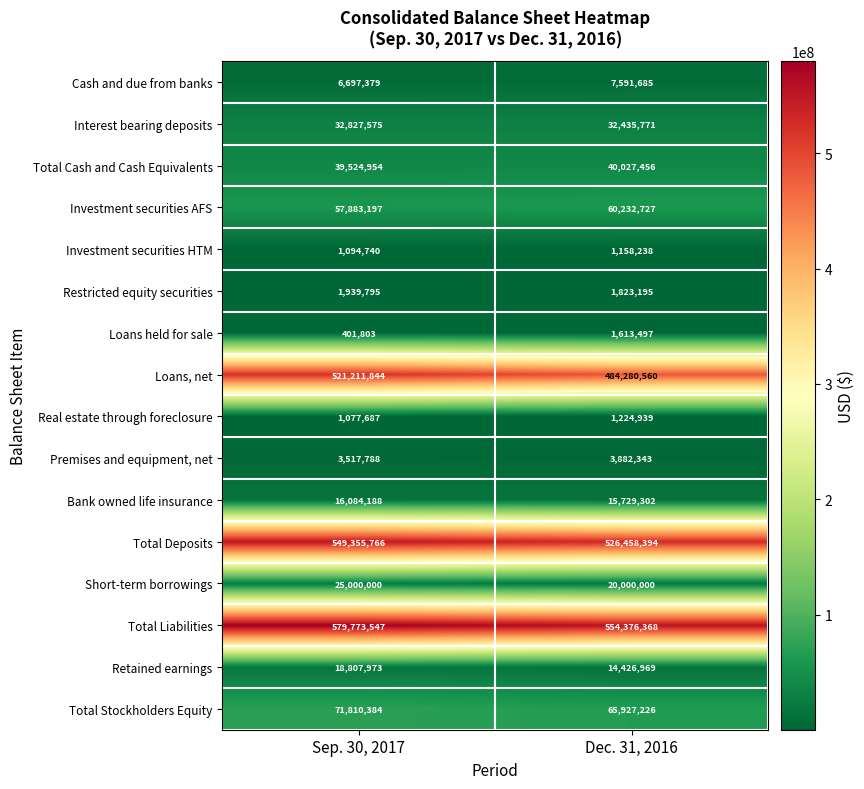

What is the greatest value displayed?

579773547